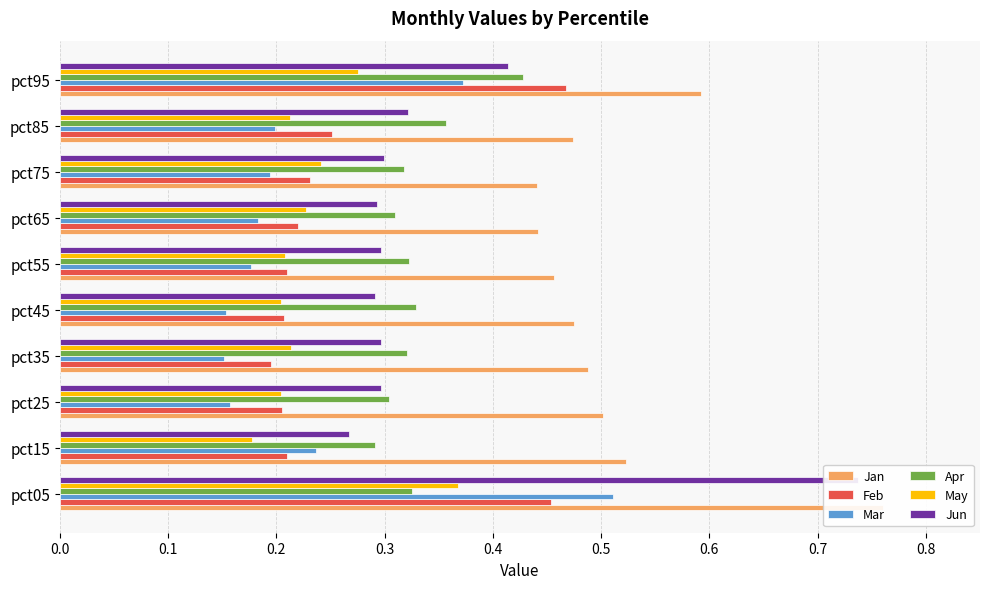

How many May values are between 0 and 1?

10